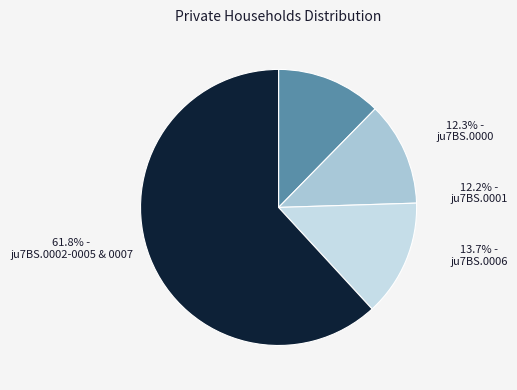

To the nearest percent, what percentage of the pie is ju7BS.0001?

12%